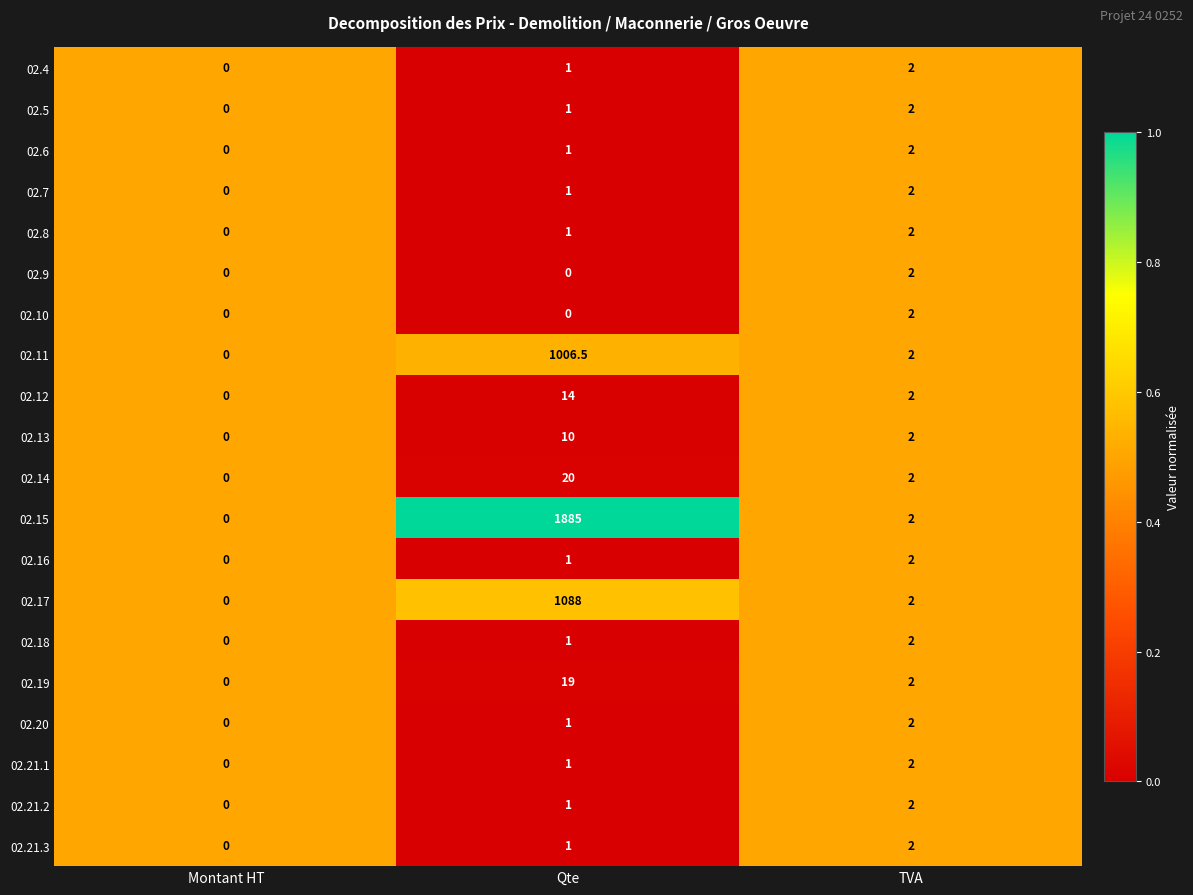

Count the number of data series in this chart.

20